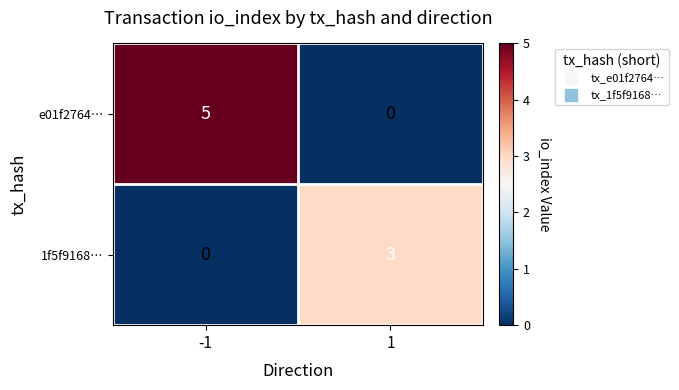

What is the greatest value displayed?

5